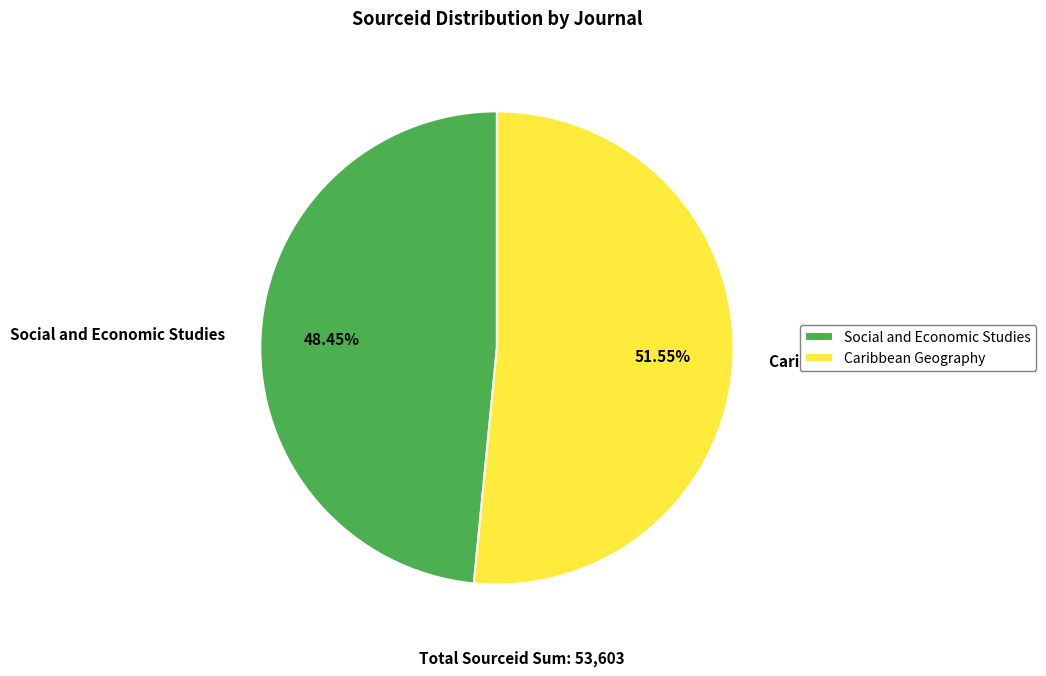

To the nearest percent, what is the difference between the Caribbean Geography and Social and Economic Studies slice percentages?

3%